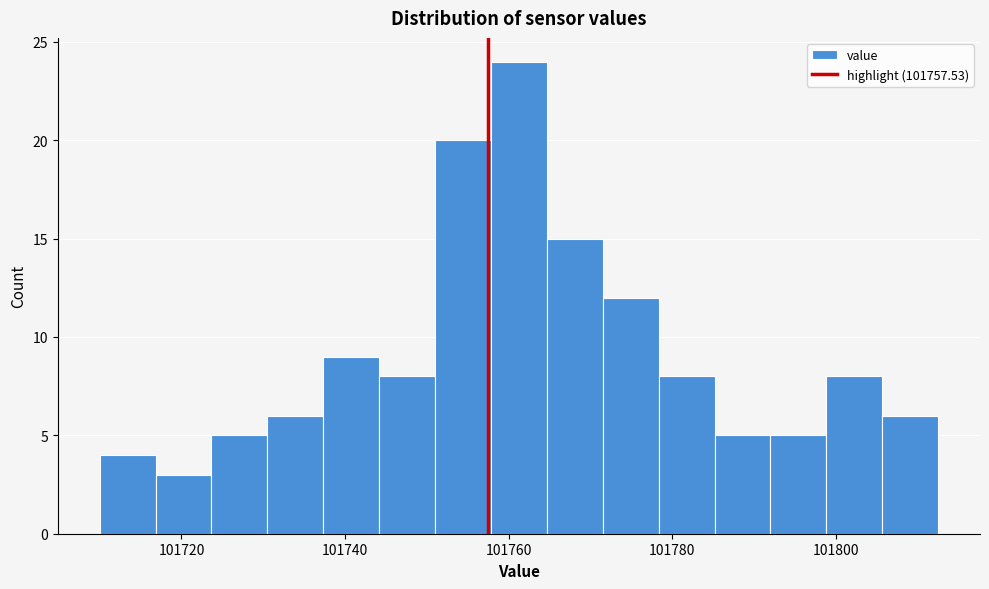

Read against the x-axis, roughly where is the centre of the tallest bar?

101762